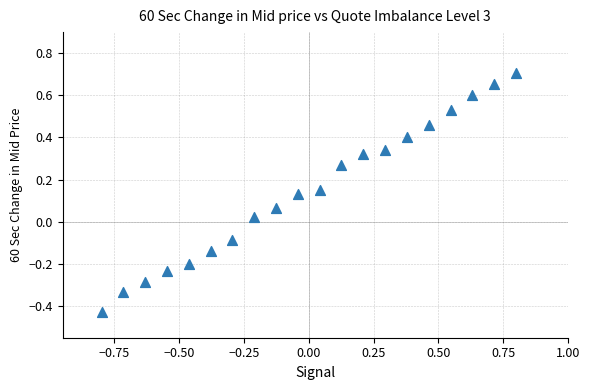

What is the range of Y values (max minus min)?

1.1